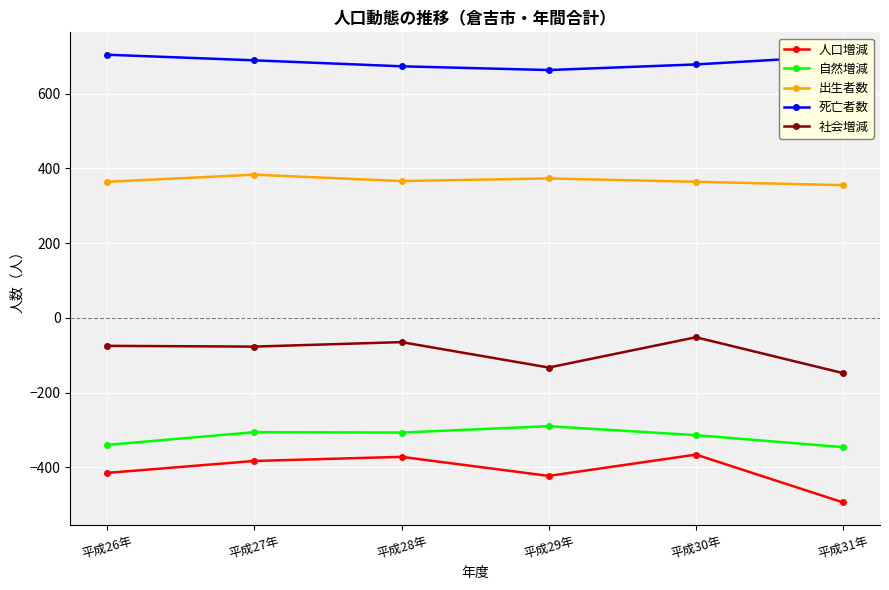

What are all the series names shown in the legend?

人口増減, 自然増減, 出生者数, 死亡者数, 社会増減